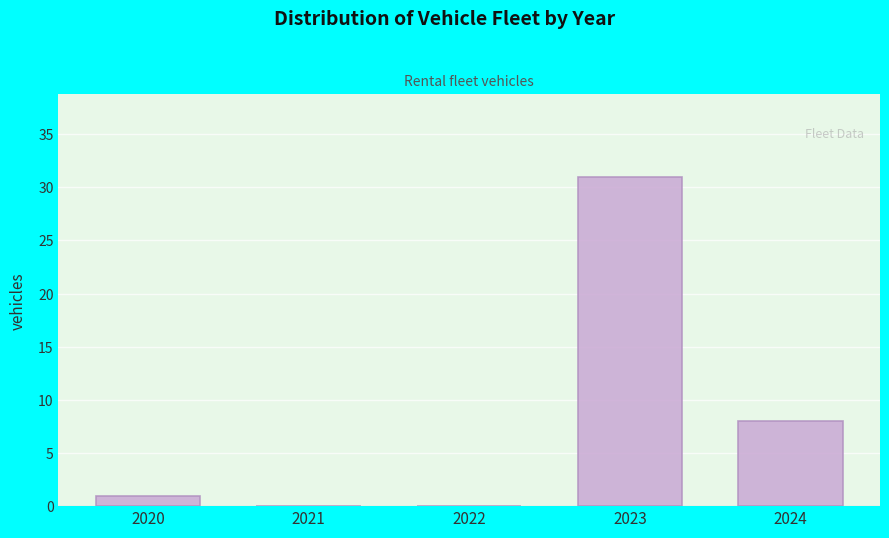

Reading left to right, transcribe all the data shown in this chart.

2020=1	2021=0	2022=0	2023=31	2024=8